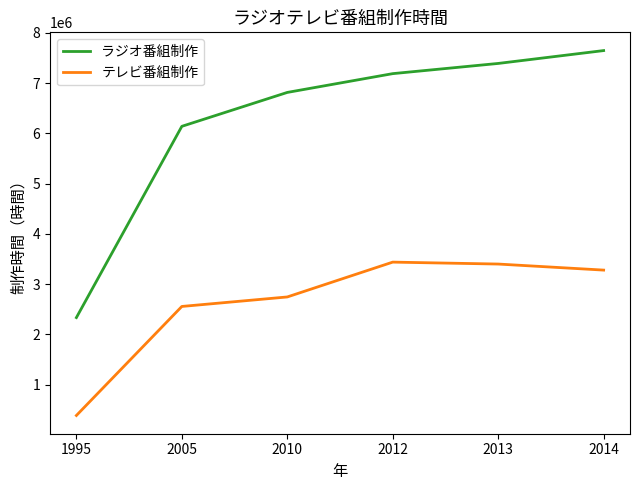

True or false: ラジオ番組制作 and テレビ番組制作 intersect in this chart.

False